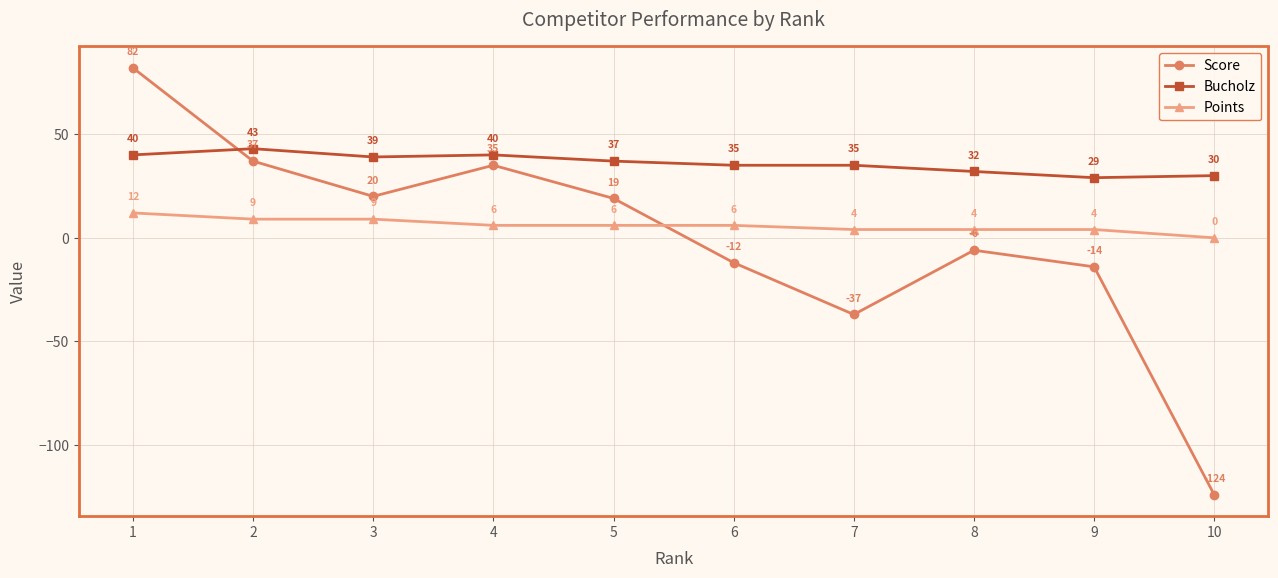

What is the difference between the second highest and minimum values in the Points series?

9